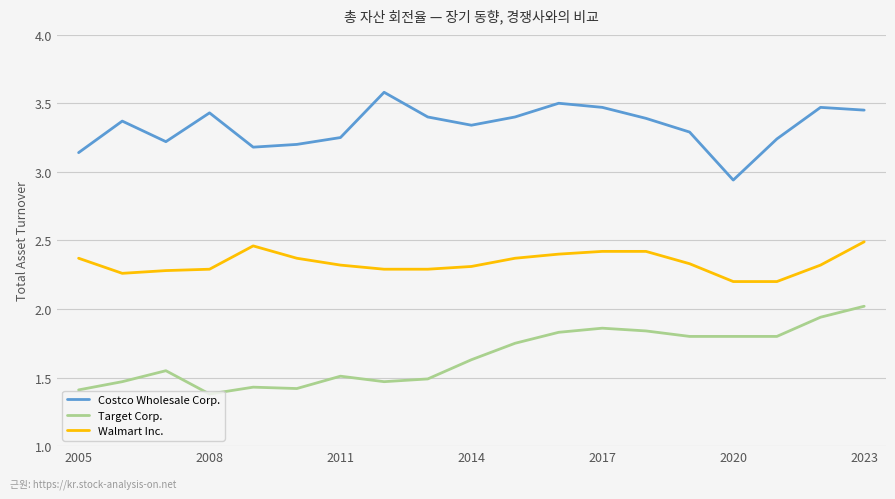

True or false: Costco Wholesale Corp. and Walmart Inc. intersect in this chart.

False